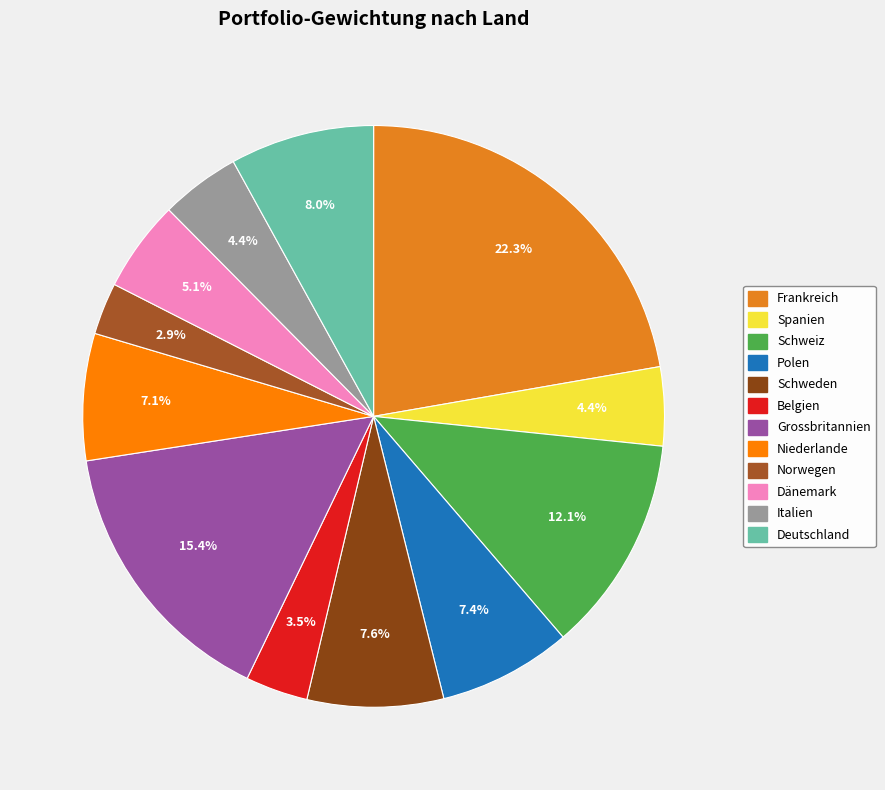

To the nearest percent, what is the difference between the largest and smallest slice percentages?

19%